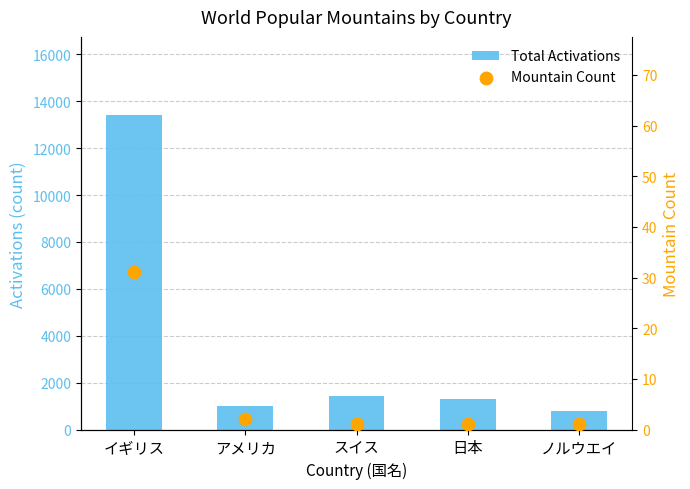

Which series has the largest Y range (max minus min)?

Total Activations